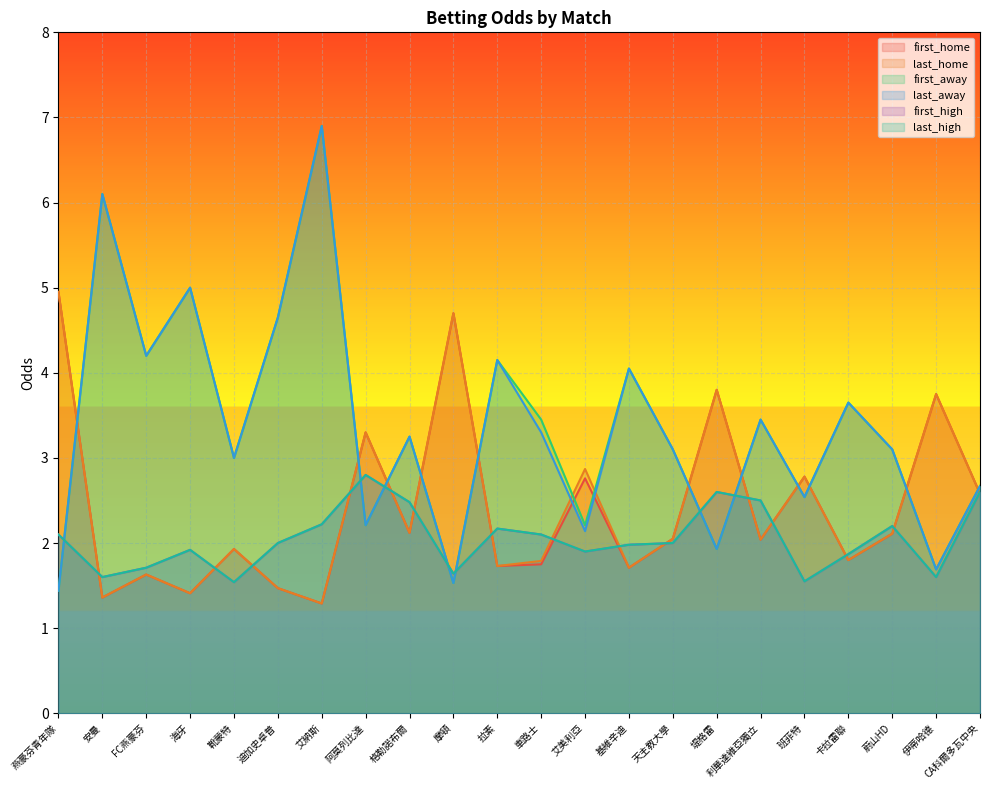

The value of last_home at 拉素 is 1.7. True or false?

True